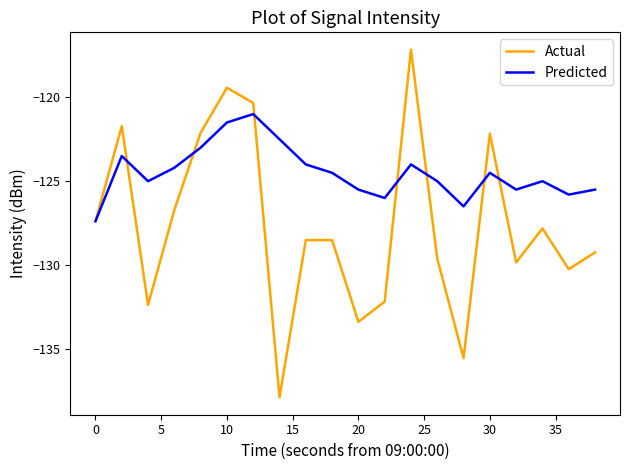

Which series has the largest total across all categories?

Predicted